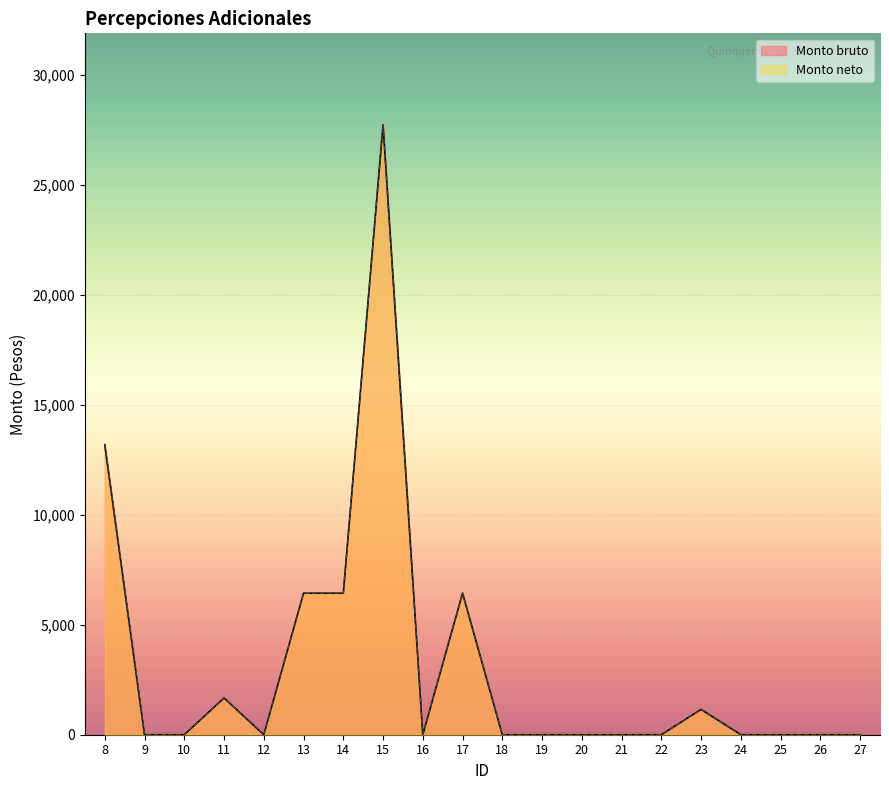

How many interior local peaks does the Monto bruto series have?

4